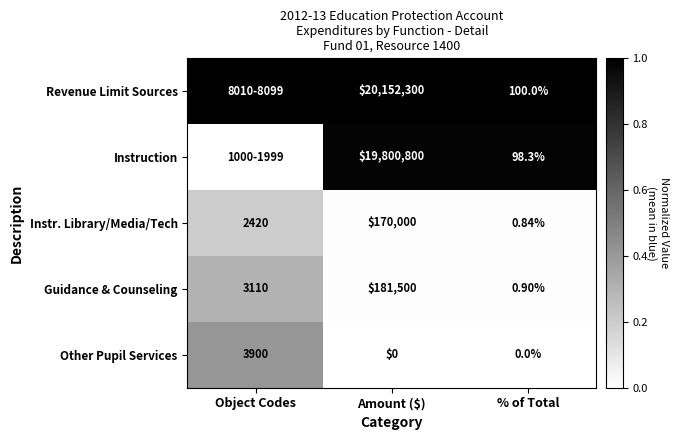

At % of Total, list the series in order from largest to smallest.

Revenue Limit Sources, Instruction, Guidance & Counseling, Instr. Library/Media/Tech, Other Pupil Services